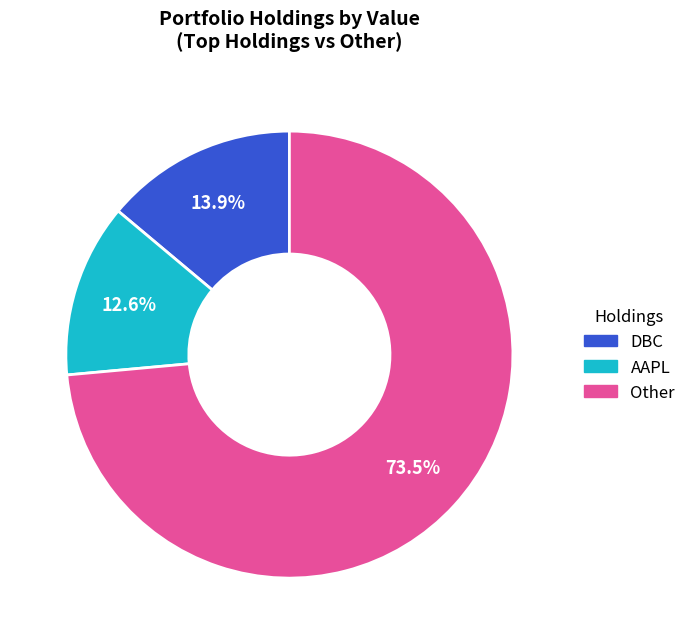

Is there any slice that represents more than half of the pie?

Yes